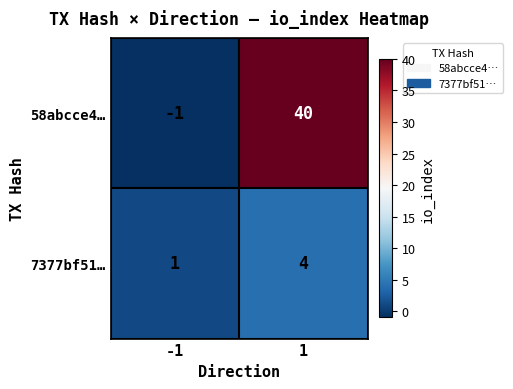

Reading left to right, transcribe all the data shown in this chart.

58abcce4…: -1=-1	1=40
7377bf51…: -1=1	1=4